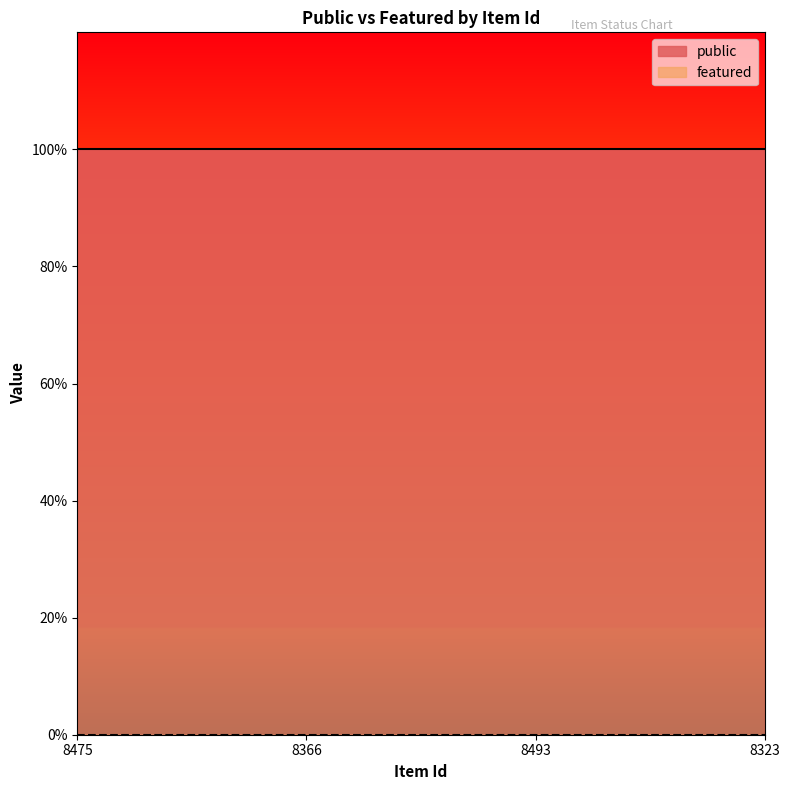

Does the chart have visible grid lines?

No